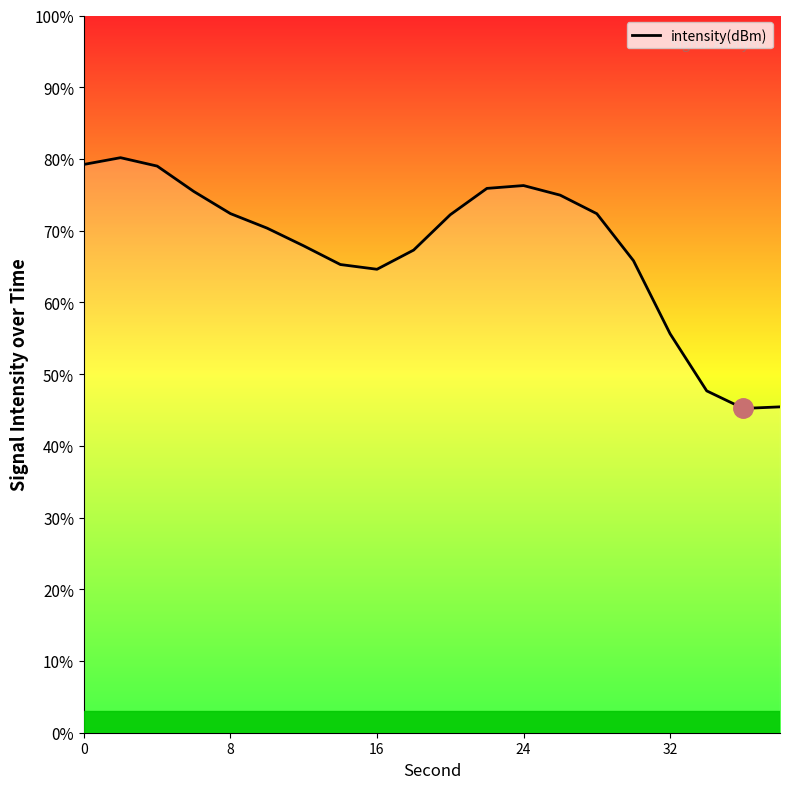

What is the minimum value shown in the chart?

45.2